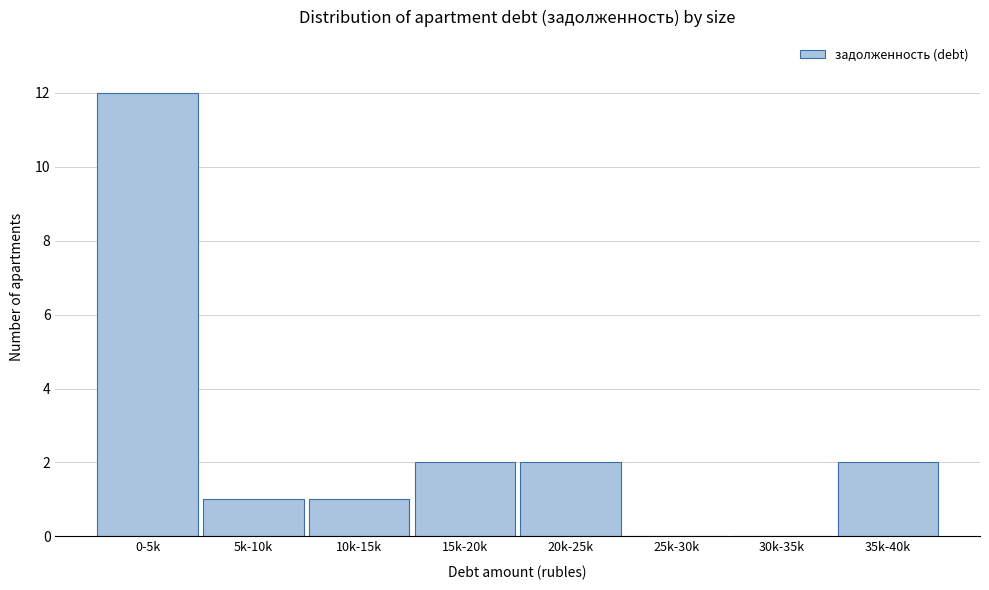

Reading left to right, extract all data points from this chart.

0-5k=12	5k-10k=1	10k-15k=1	15k-20k=2	20k-25k=2	25k-30k=0	30k-35k=0	35k-40k=2